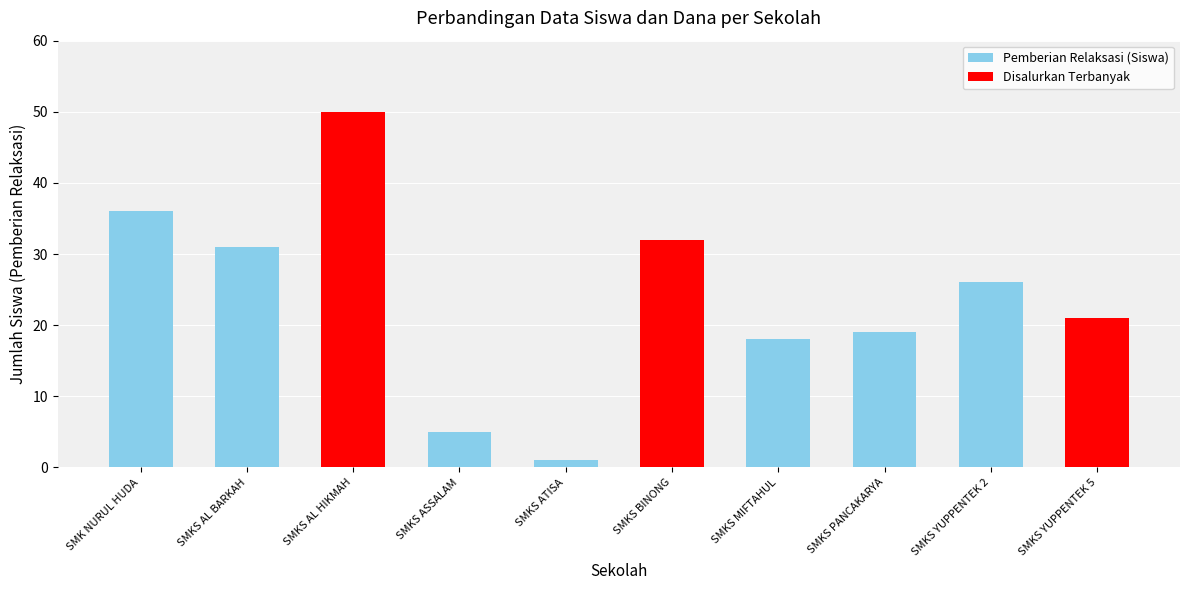

The chart shows a value of 48 at SMKS AL BARKAH. True or false?

False